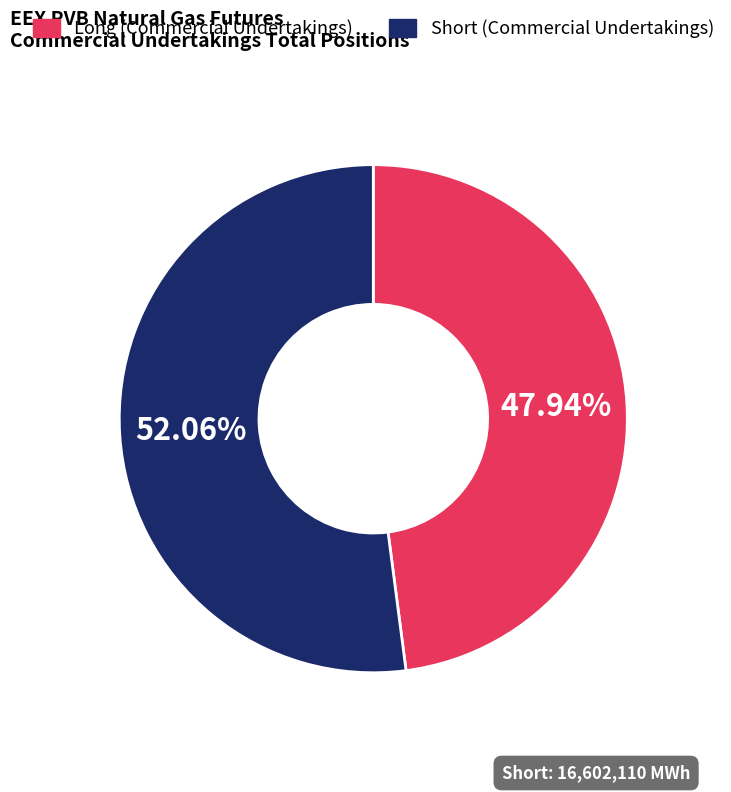

Which has a higher value, Short (Commercial Undertakings) or Long (Commercial Undertakings)?

Short (Commercial Undertakings)